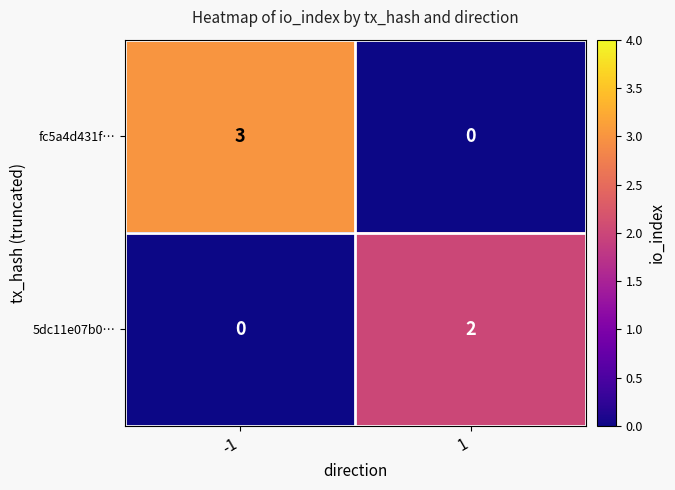

Is it true that fc5a4d431f… equals -2 at 1?

False